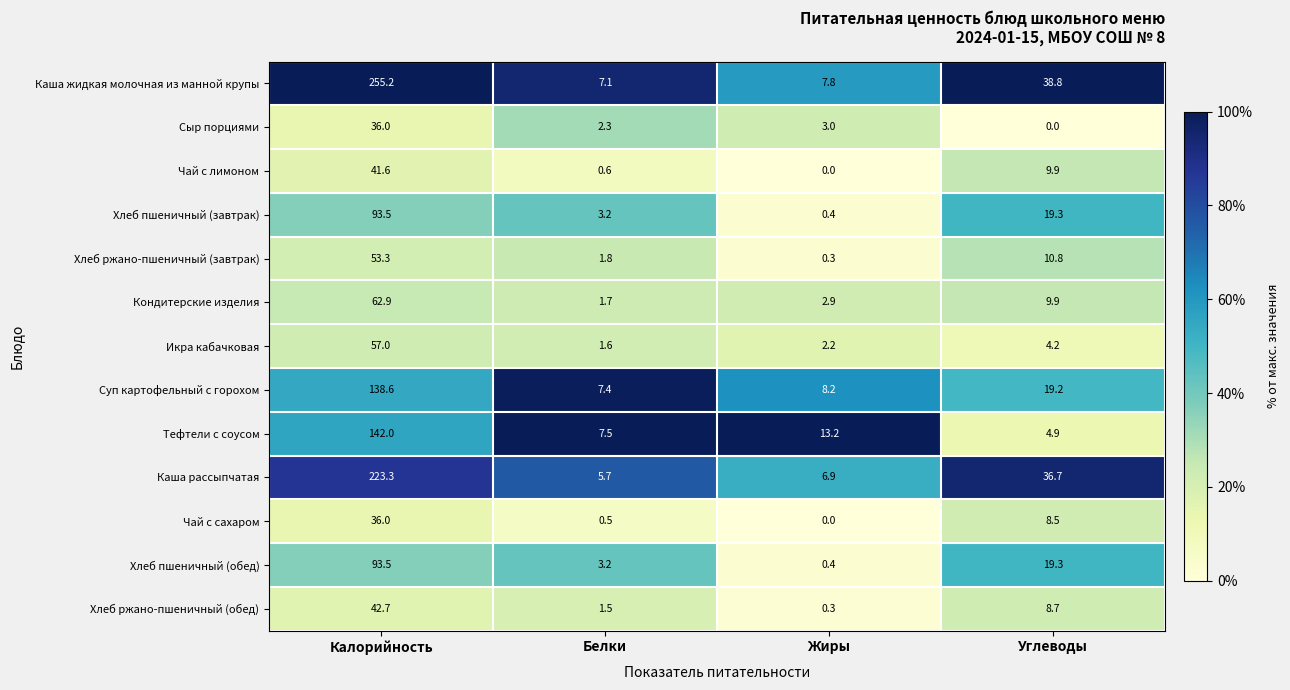

What is the approximate value of Кондитерские изделия at Калорийность?

62.9